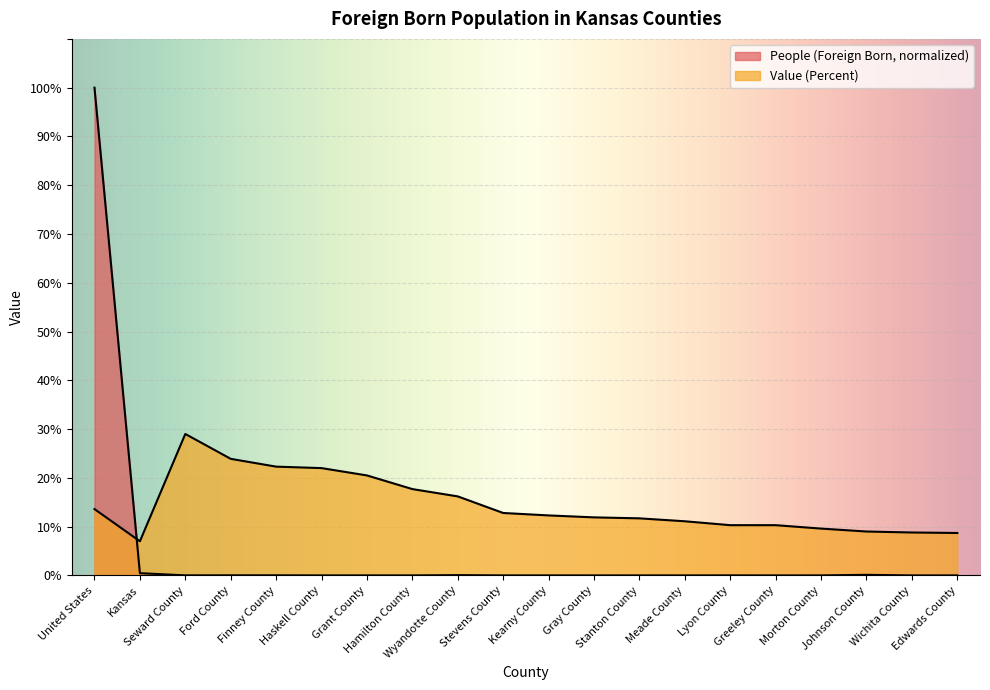

Rank the categories by Value (Percent) value from highest to lowest.

Seward County, Ford County, Finney County, Haskell County, Grant County, Hamilton County, Wyandotte County, United States, Stevens County, Kearny County, Gray County, Stanton County, Meade County, Lyon County, Greeley County, Morton County, Johnson County, Wichita County, Edwards County, Kansas